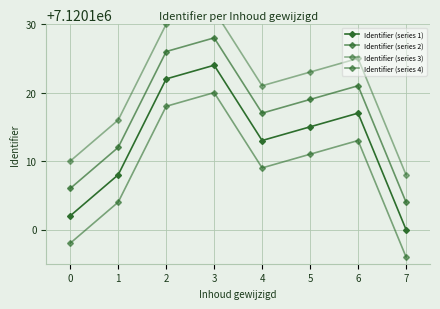

Reading left to right, list all the values displayed in this chart.

Identifier (series 1): 0=7120102	1=7120108	2=7120122	3=7120124	4=7120113	5=7120115	6=7120117	7=7120100
Identifier (series 2): 0=7120106	1=7120112	2=7120126	3=7120128	4=7120117	5=7120119	6=7120121	7=7120104
Identifier (series 3): 0=7120110	1=7120116	2=7120130	3=7120132	4=7120121	5=7120123	6=7120125	7=7120108
Identifier (series 4): 0=7120098	1=7120104	2=7120118	3=7120120	4=7120109	5=7120111	6=7120113	7=7120096